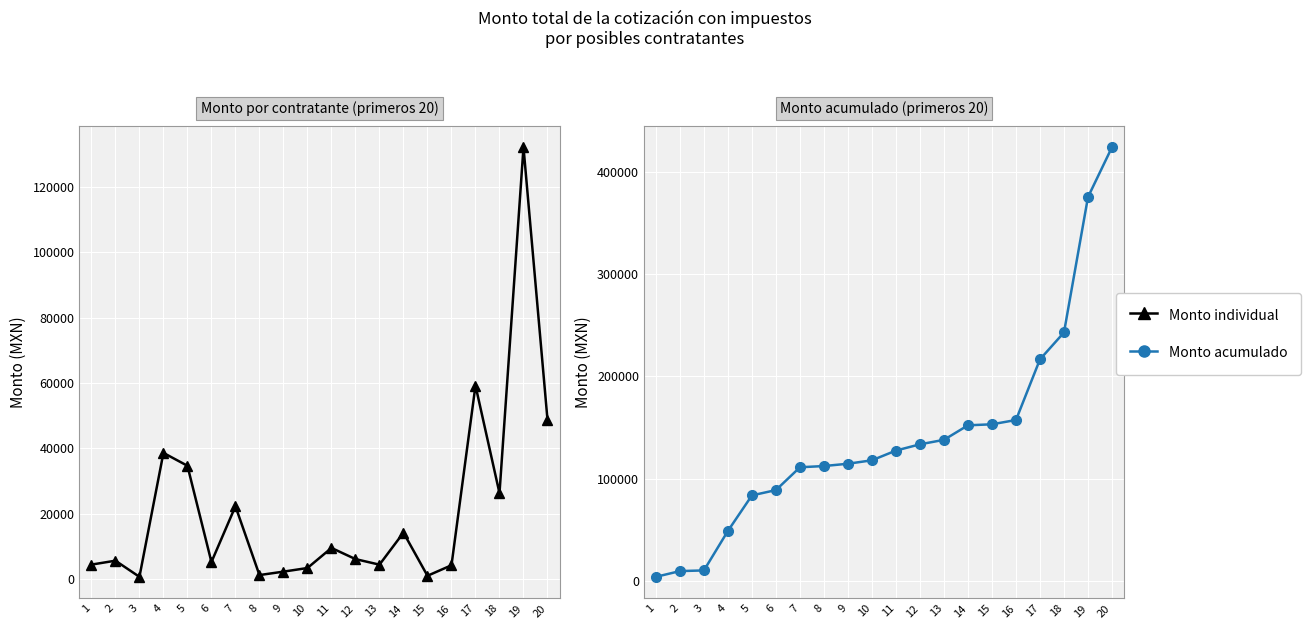

What is the sum of the Monto acumulado values at 3 and 9?

125467.0